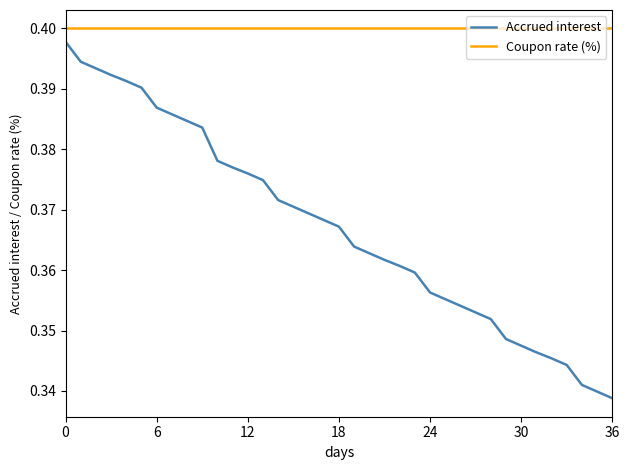

How many distinct data groups are displayed?

2